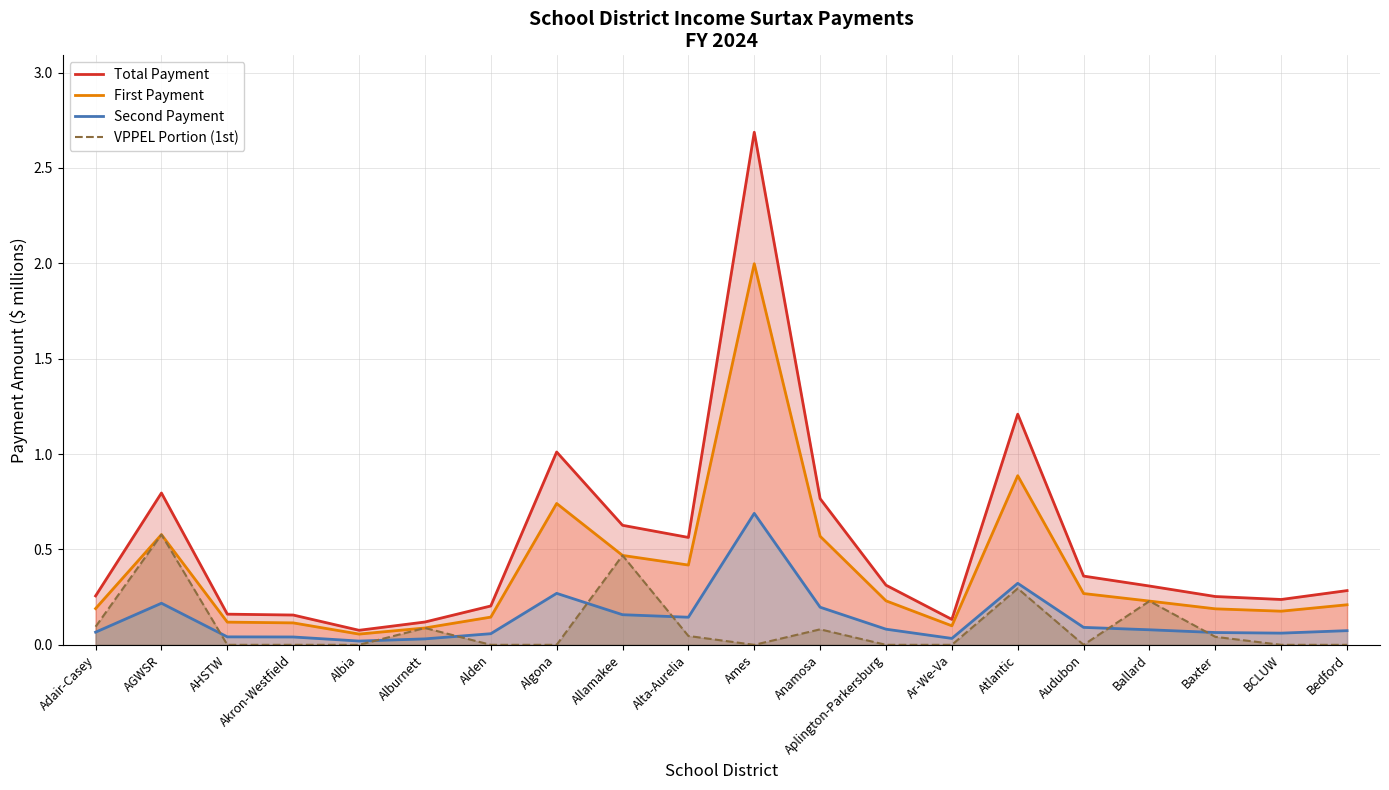

The Total Payment series shows 0.2 at Akron-Westfield. True or false?

True